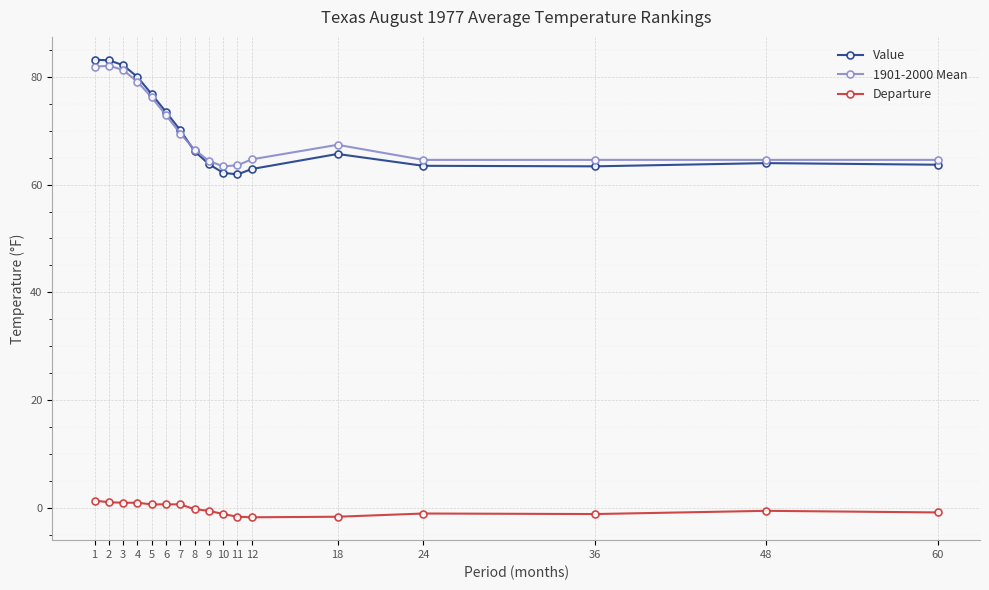

Is the value of 1901-2000 Mean at 4 greater than the value of Value at 36?

Yes